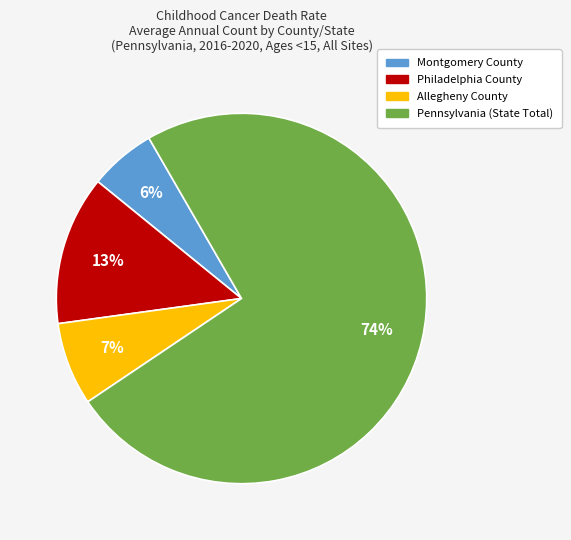

To the nearest percent, what percentage of the pie is Montgomery County?

6%